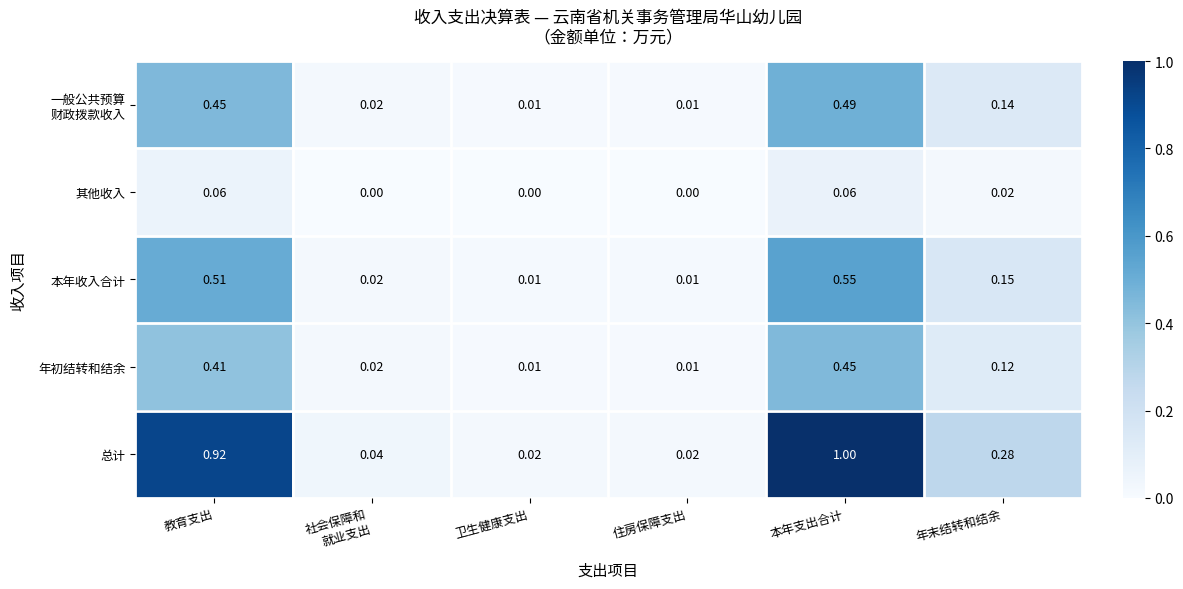

At which label does 本年收入合计 reach its peak?

本年支出合计